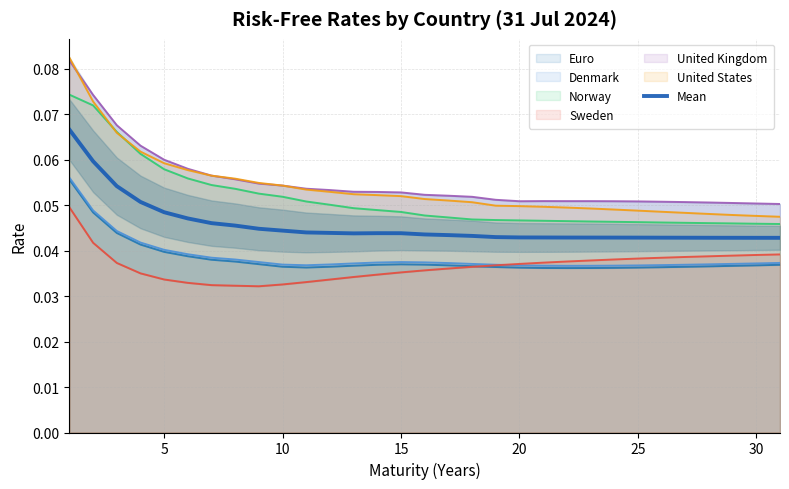

Reading right to left, list all the values displayed in this chart.

0.0	0.0	0.0	0.0	0.0	0.0	0.0	0.0	0.0	0.0	0.0	0.0	0.0	0.0	0.0	0.0	0.0	0.0	0.0	0.0	0.0	0.0	0.0	0.0	0.0	0.0	0.0	0.1	0.1	0.1	0.1